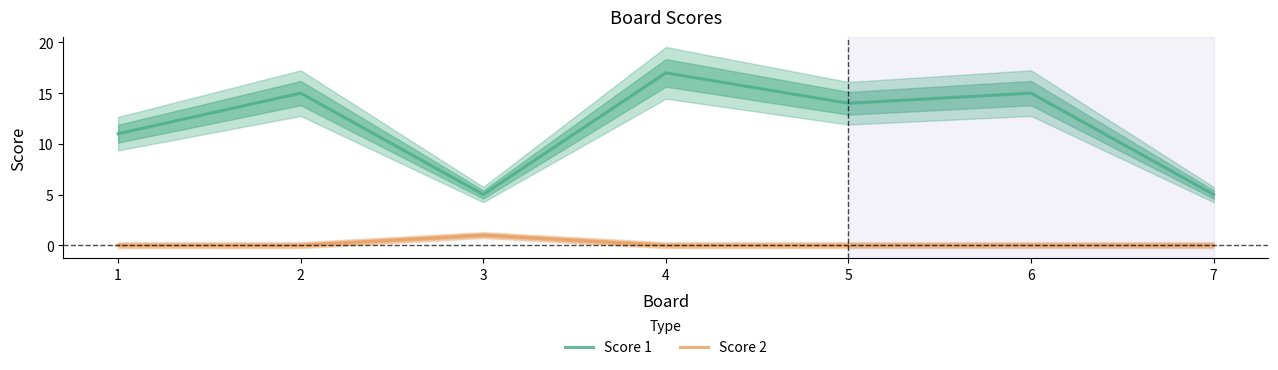

The value of Score 2 at 3 is 1. True or false?

True